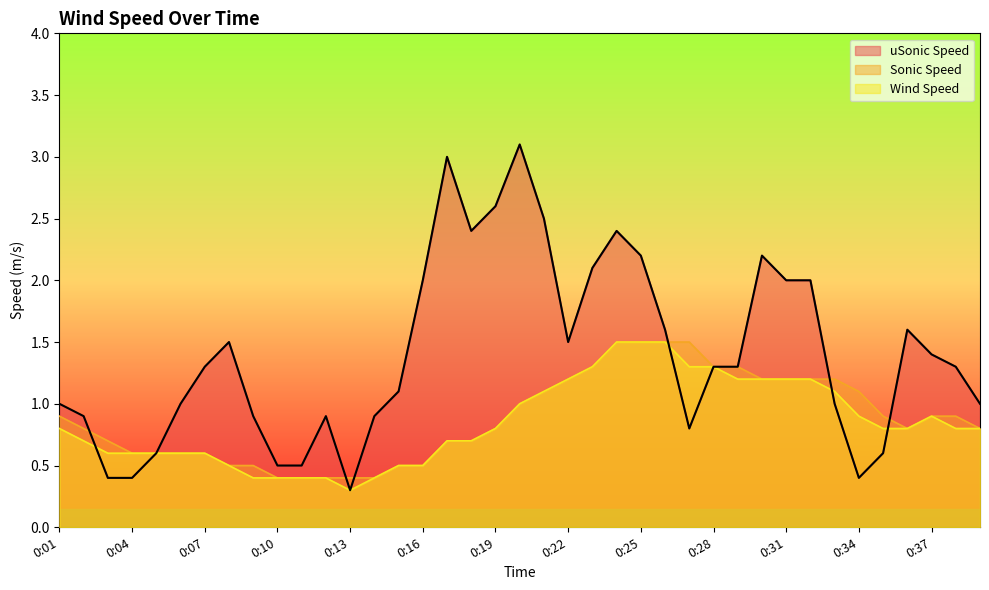

The value of Wind Speed at 0:25 is 2.6. True or false?

False